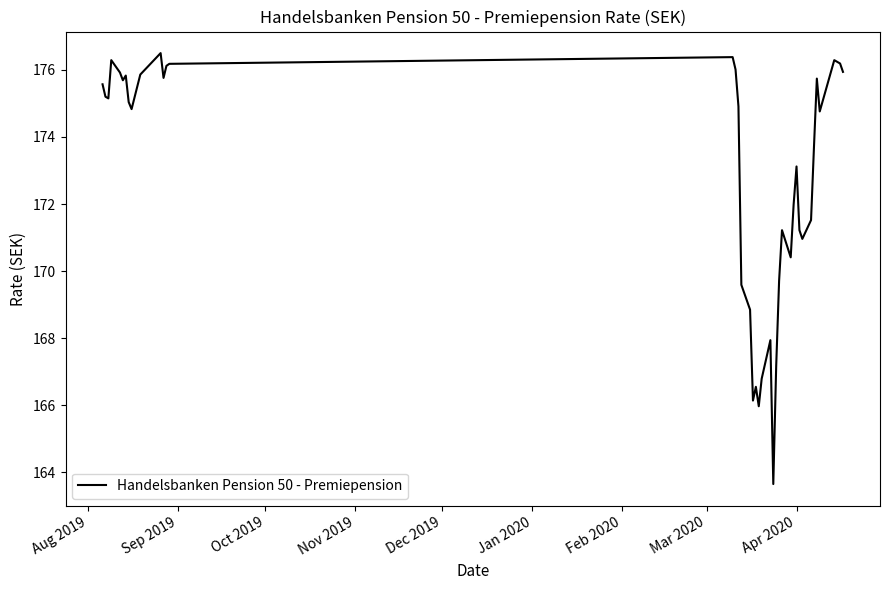

What is the minimum value shown in the chart?

163.7